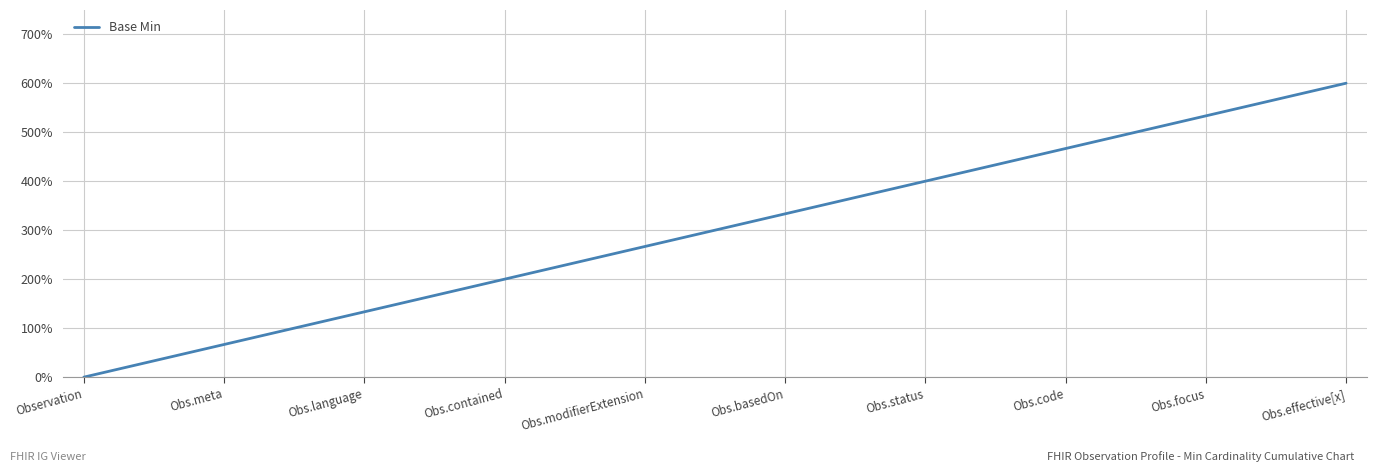

What is the maximum value shown in the chart?

600.0